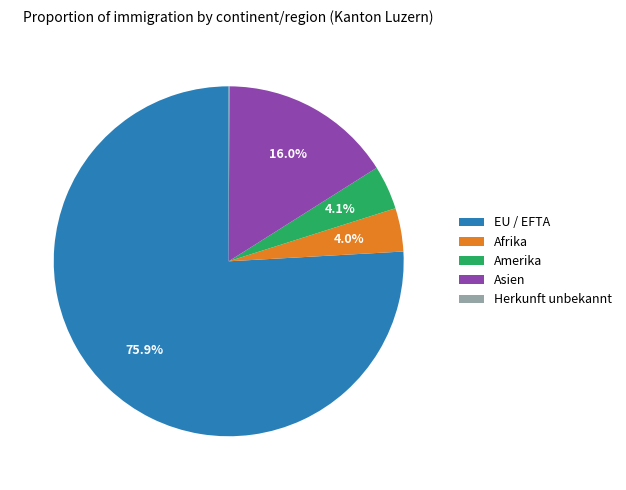

To the nearest percent, what is the difference between the largest and smallest slice percentages?

76%